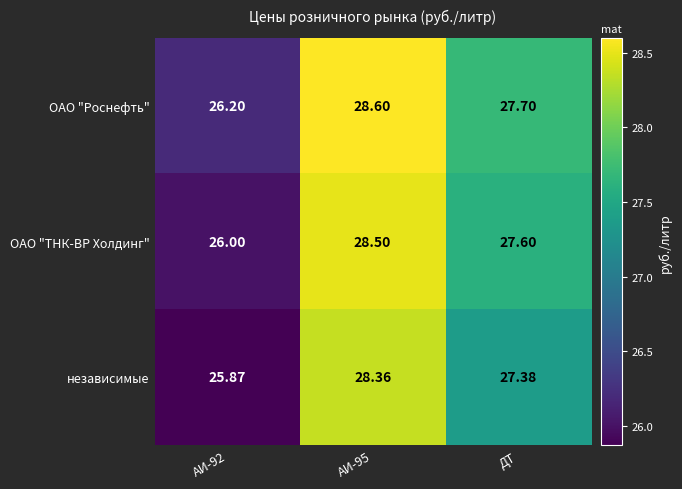

Count the number of data series in this chart.

3